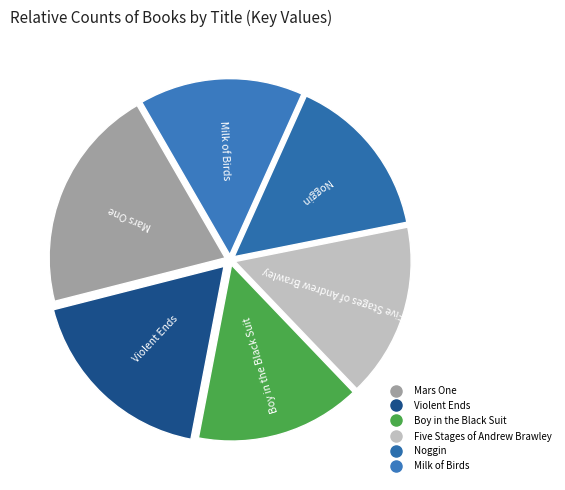

Combined, do Noggin and Five Stages of Andrew Brawley account for over 50%?

No